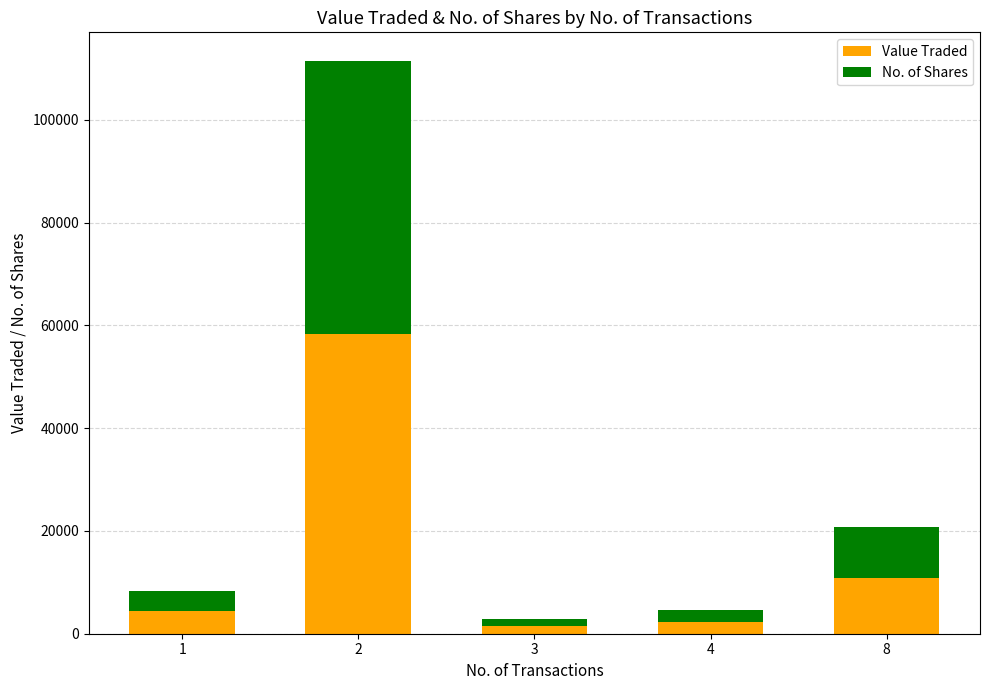

The value of Value Traded at 8 is 10785. True or false?

True